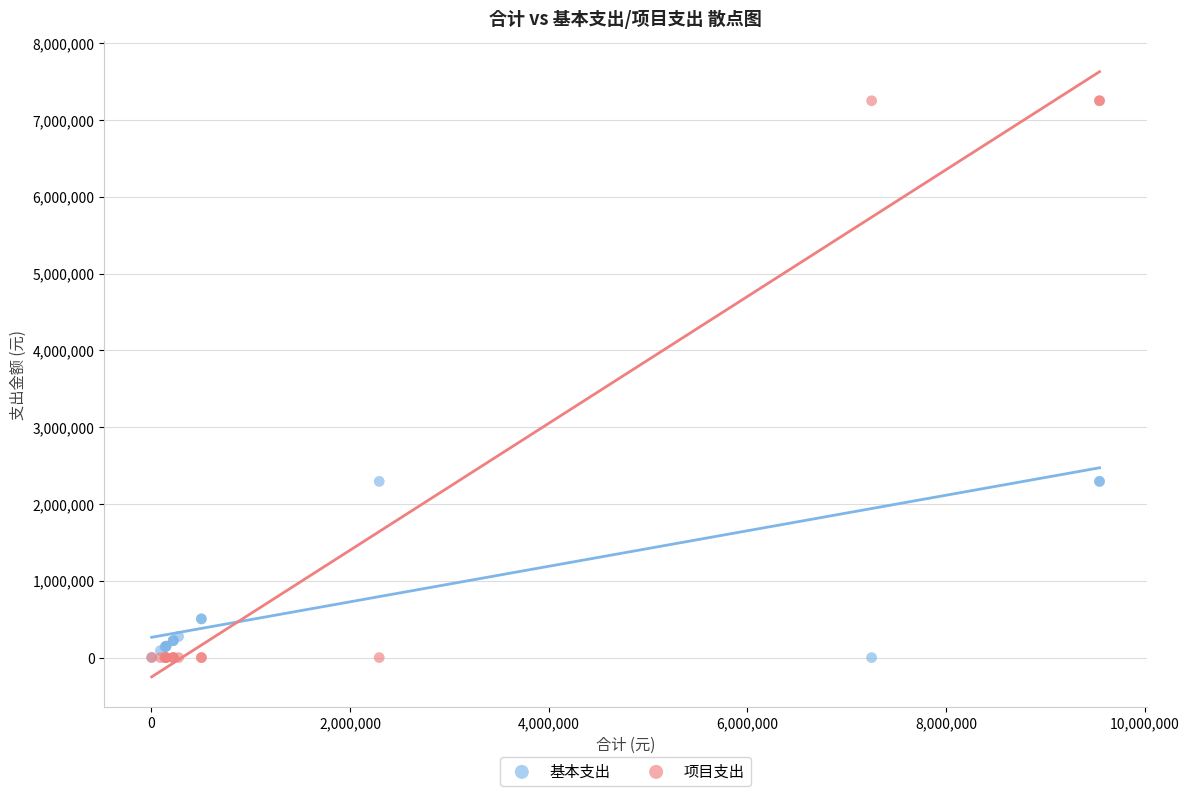

Which series contains the highest Y value?

项目支出